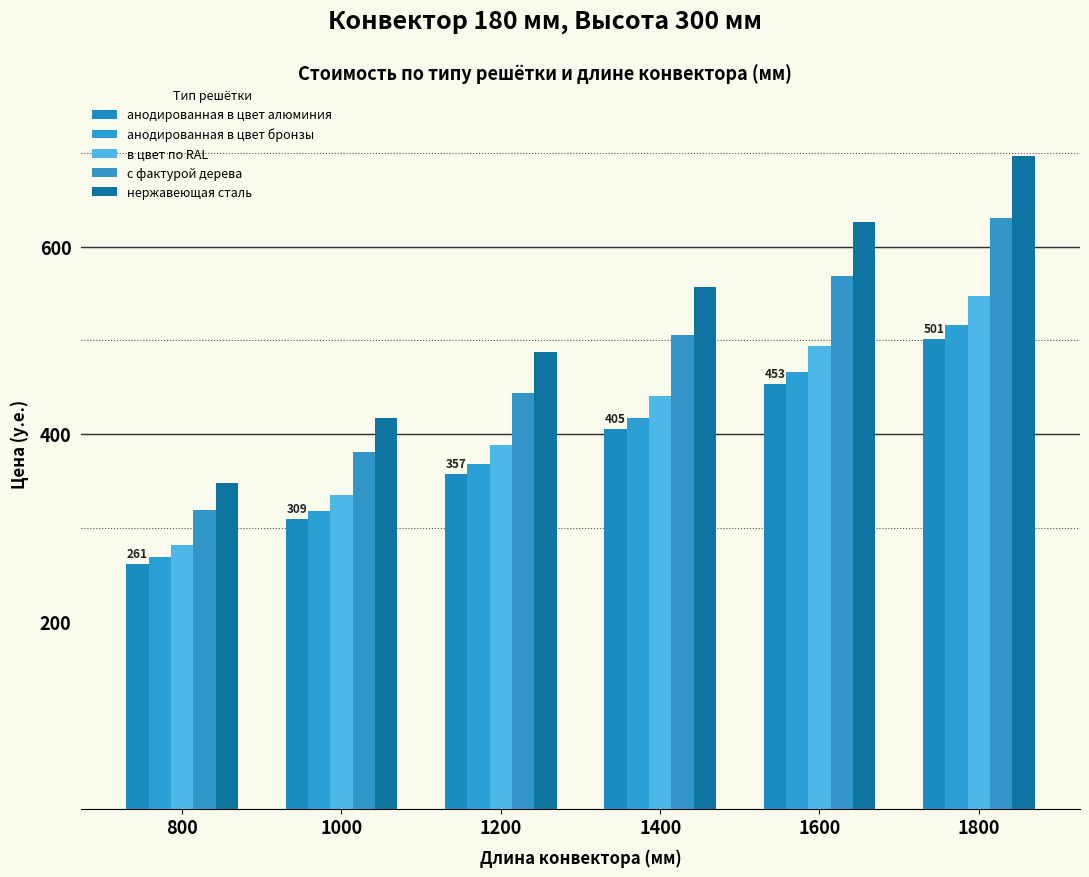

Is it true that нержавеющая сталь equals 417.5 at 1000?

True